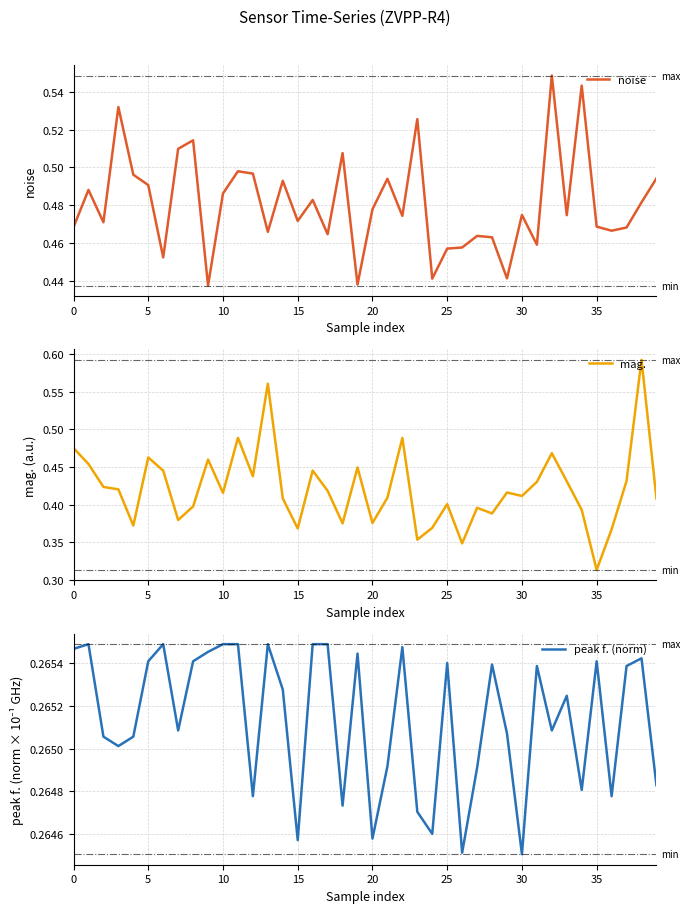

True or false: mag. and peak f. (norm) cross at least once.

False